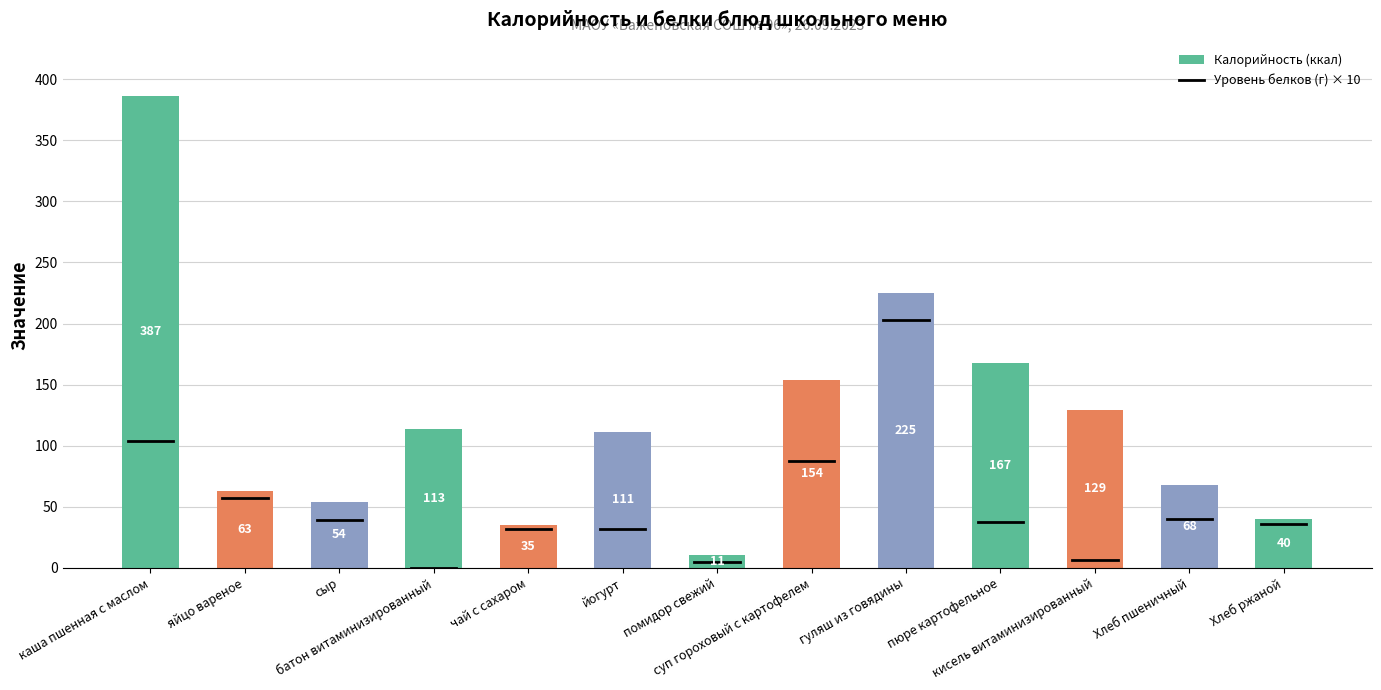

How many distinct data groups are displayed?

1